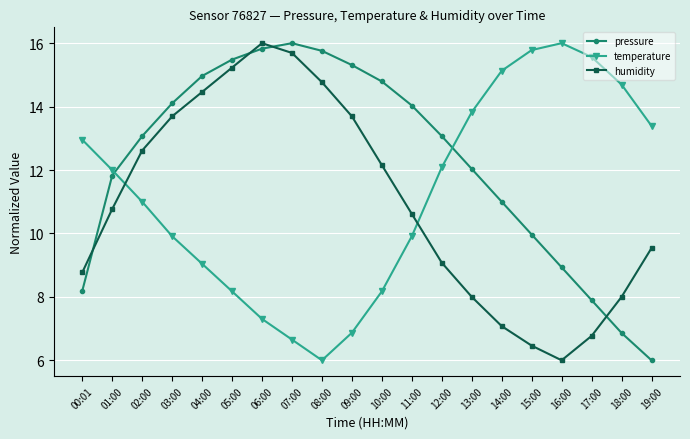

Is this an area chart (filled region under the line)?

No